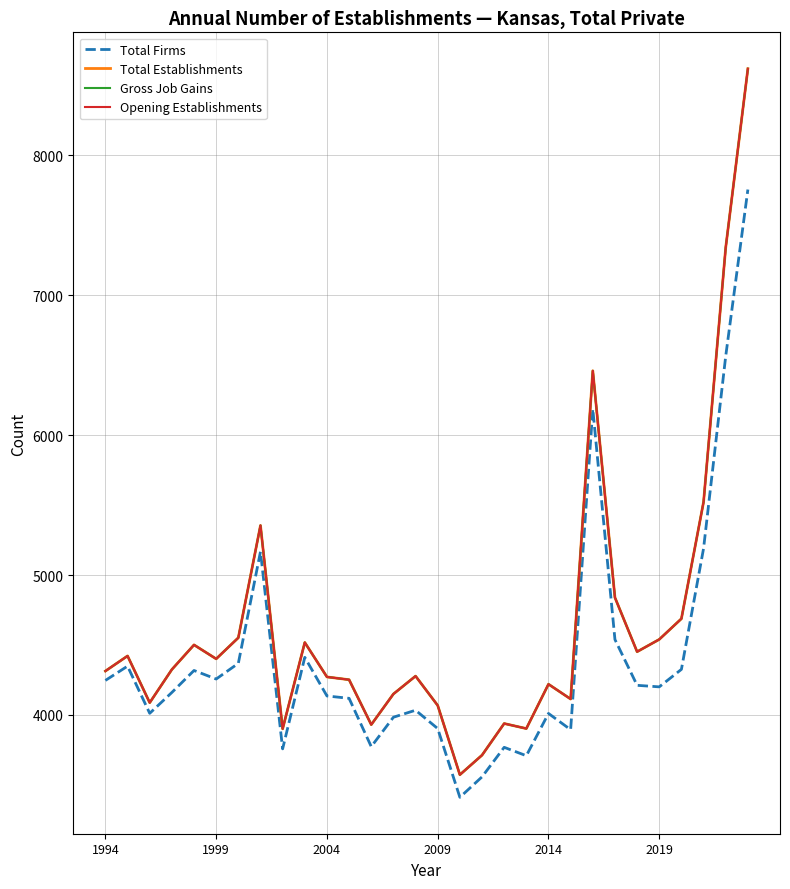

Does the chart display data point markers on the line(s)?

No